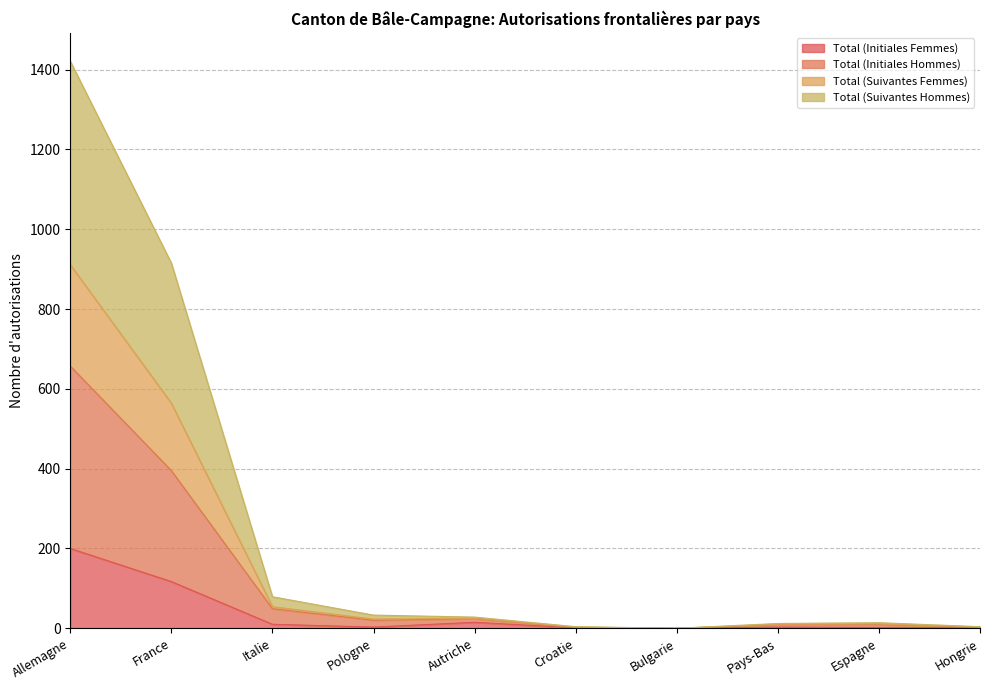

Which series changed the most between Croatie and Bulgarie?

Total (Suivantes Femmes)